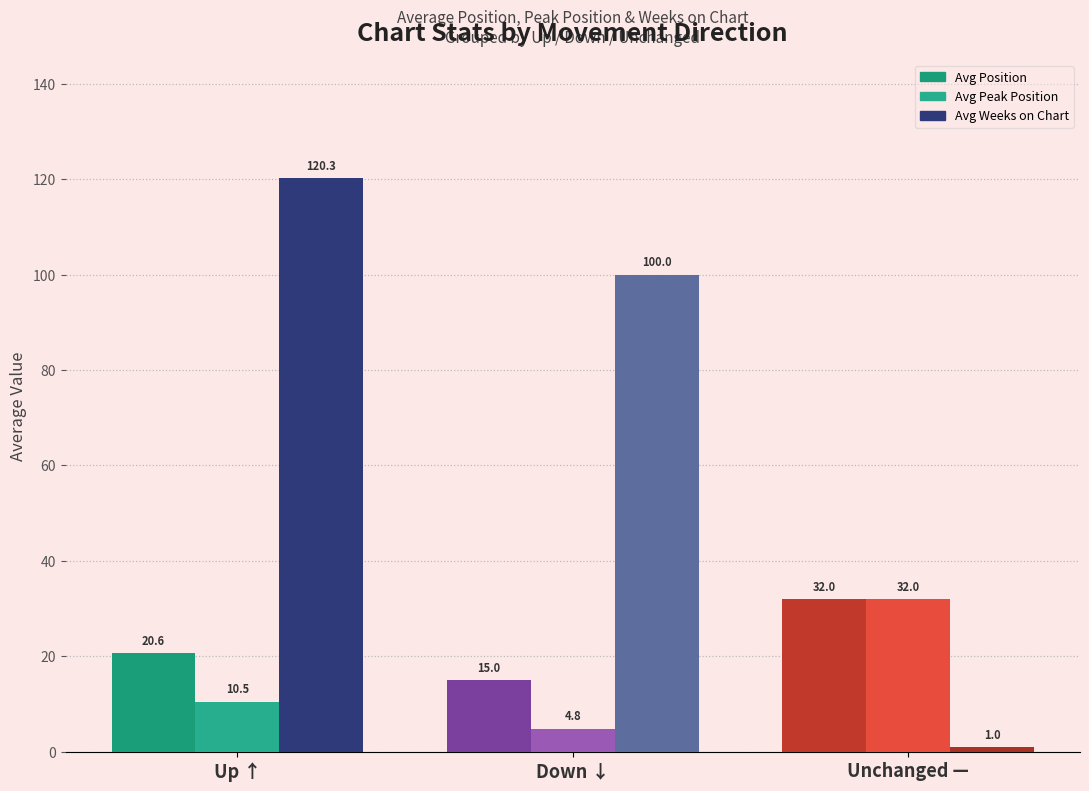

What position from the left is Up ↑?

1